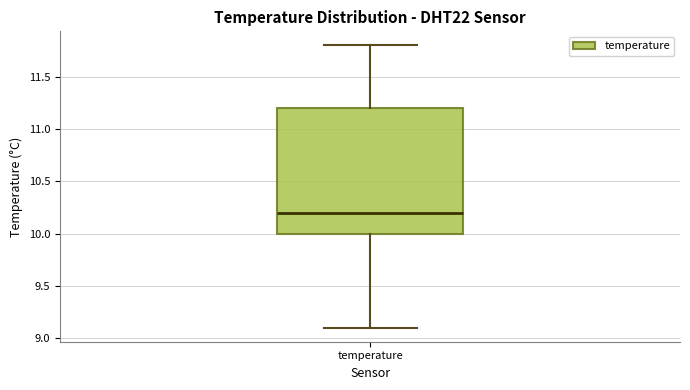

Transcribe this box plot: give where the median line is, the range the box spans, and where the two whiskers end, as read against the y-axis. The values are not printed on the chart, so give them approximately, as read against the axis.

median 10.2, box 10.0 to 11.2, whiskers 9.1 to 11.8